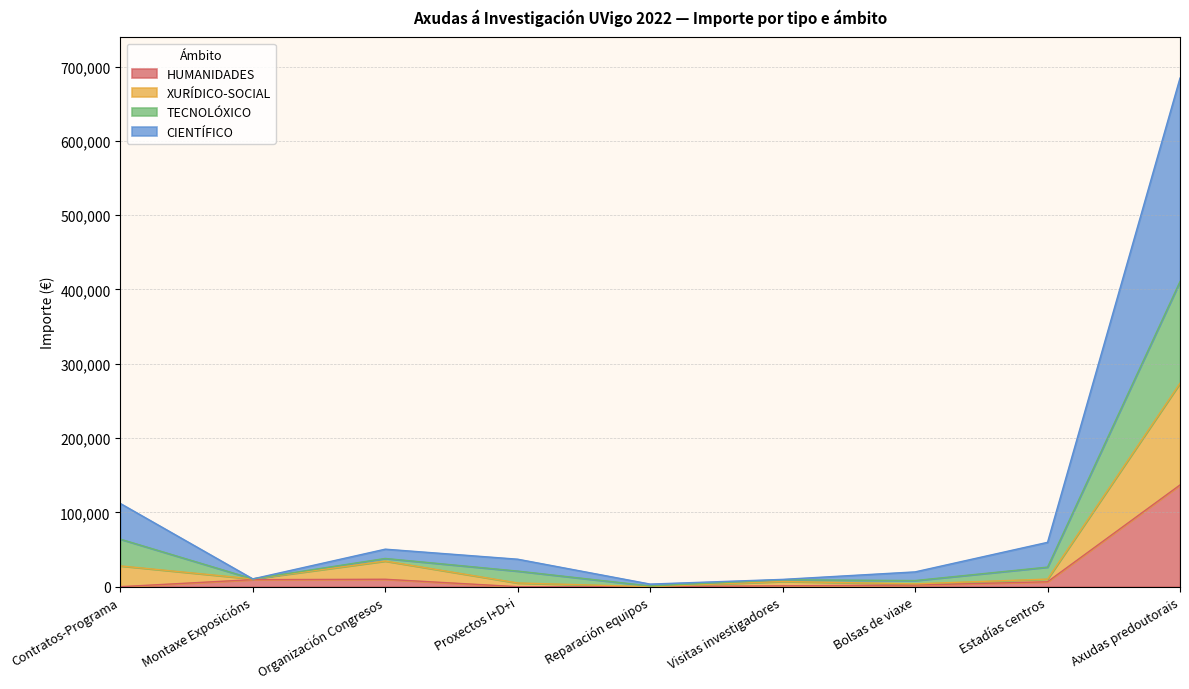

What is the maximum value for HUMANIDADES?

136900